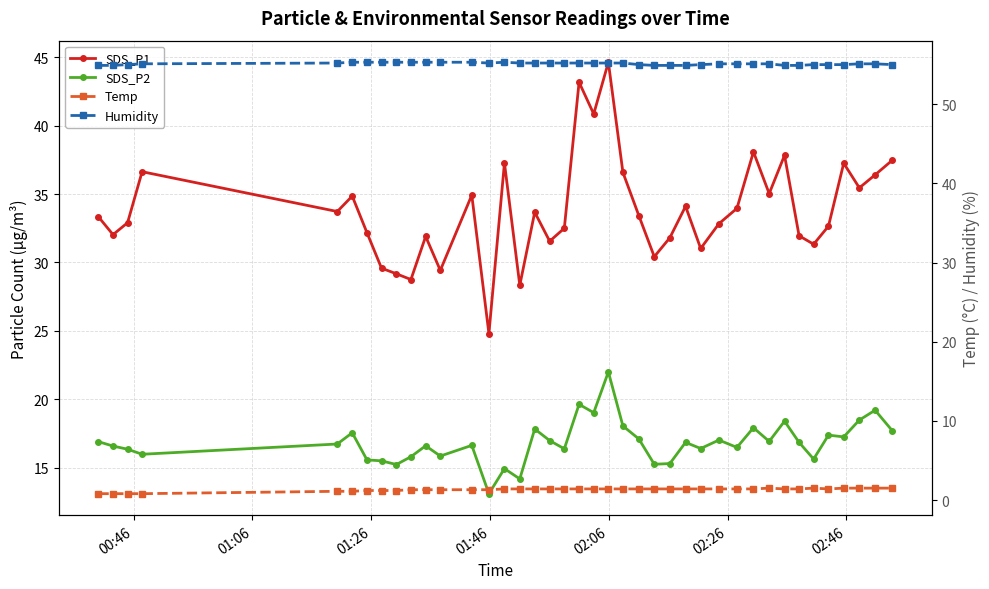

Where does the SDS_P1 series first go above 33?

00:46